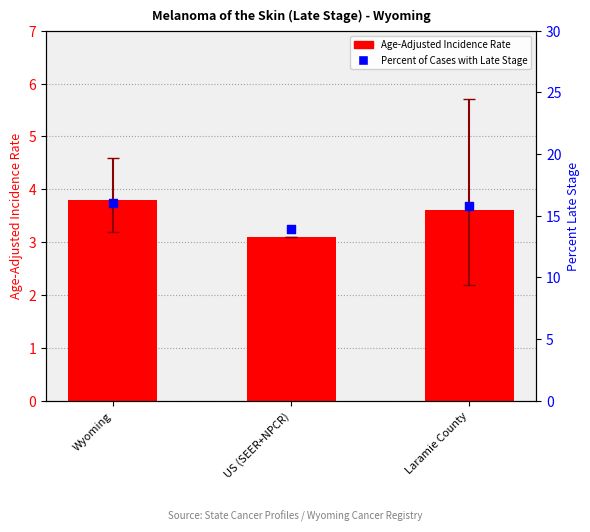

Which series reaches the minimum Y coordinate?

Age-Adjusted Incidence Rate